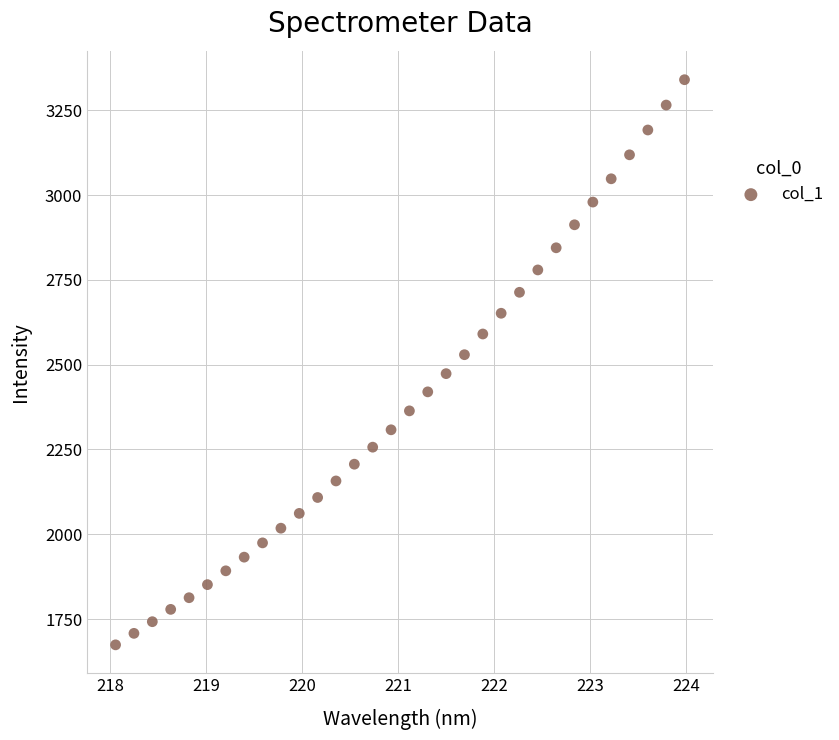

What is the range of Y values (max minus min)?

1665.8